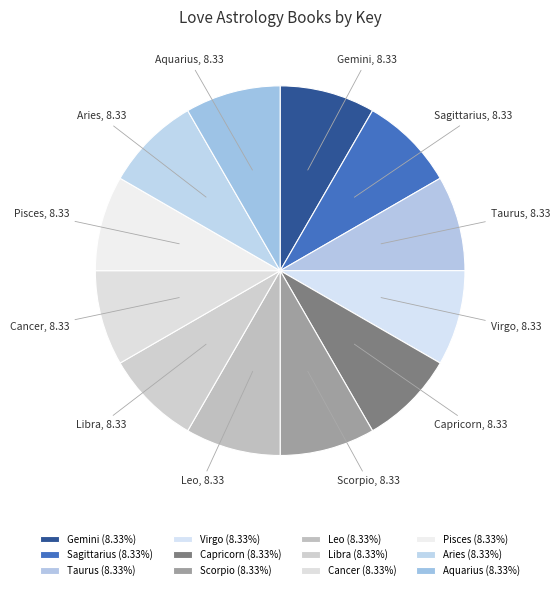

Approximately how many times larger is the value at Libra compared to Gemini?

1.0